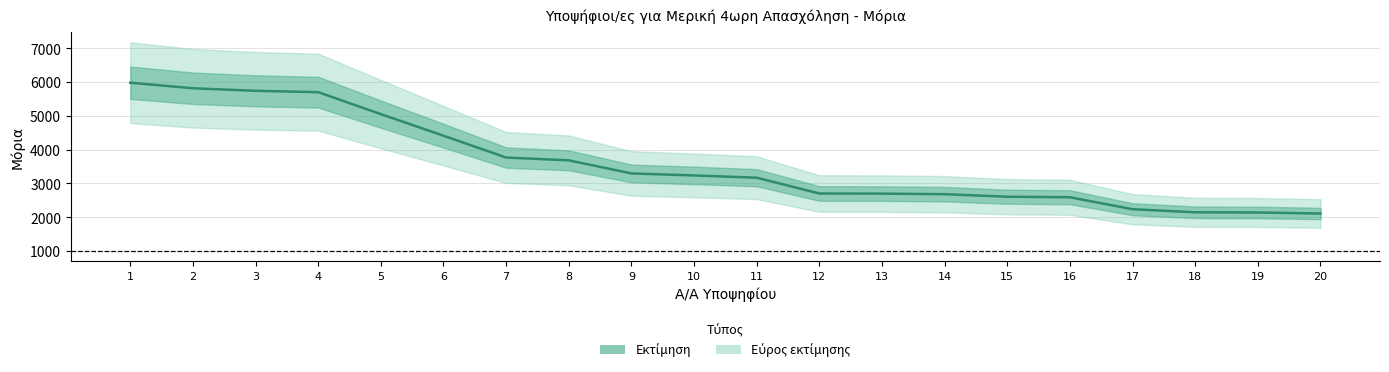

Which category has the highest value across all series?

1